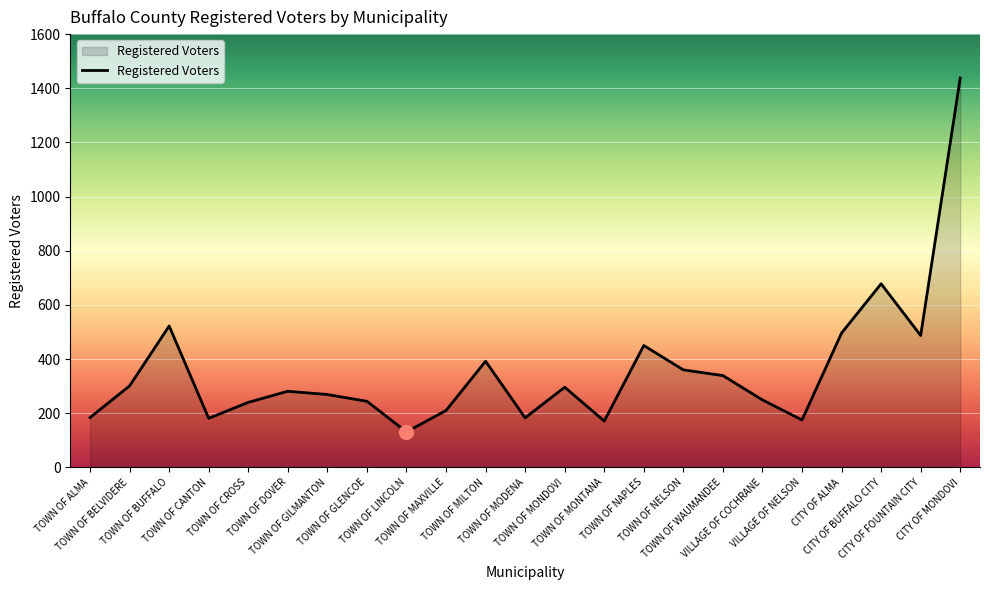

What is the smallest value displayed?

131